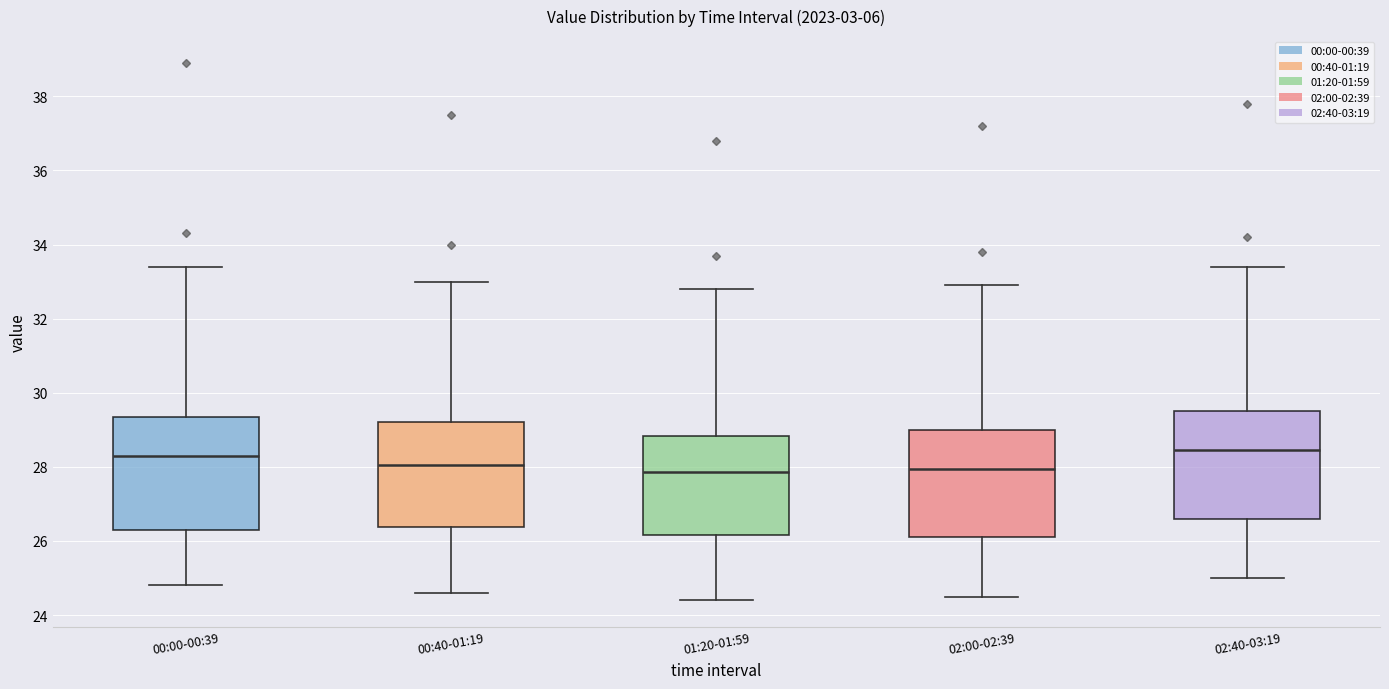

Where does the upper whisker of the box for 01:20-01:59 end on the y-axis? The values are not printed on the chart, so give them approximately, as read against the axis.

32.8